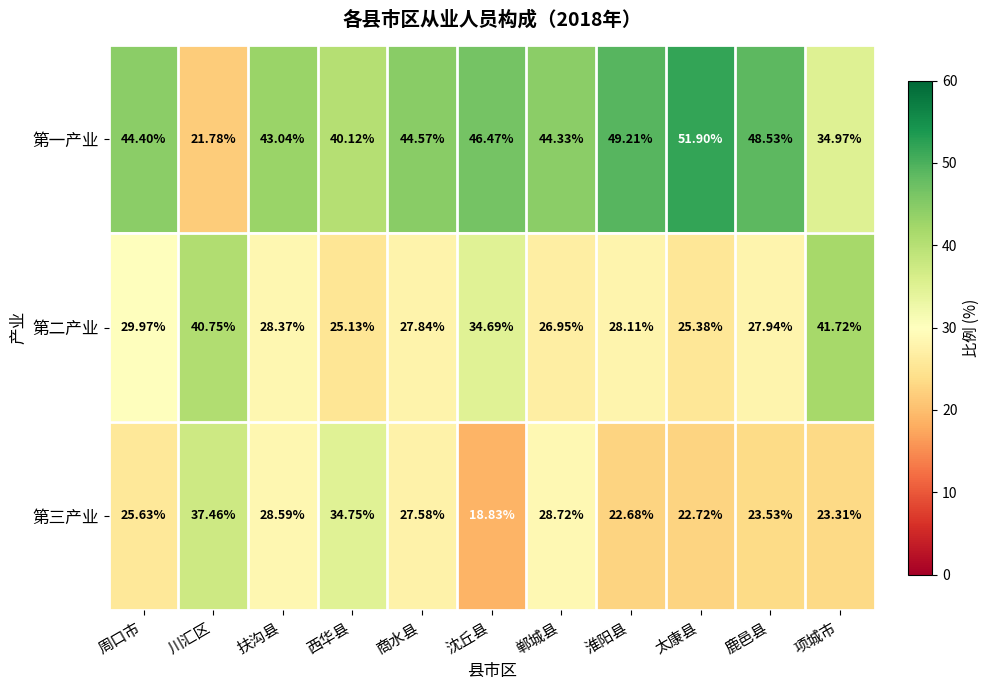

Which series has the widest spread of values?

第一产业